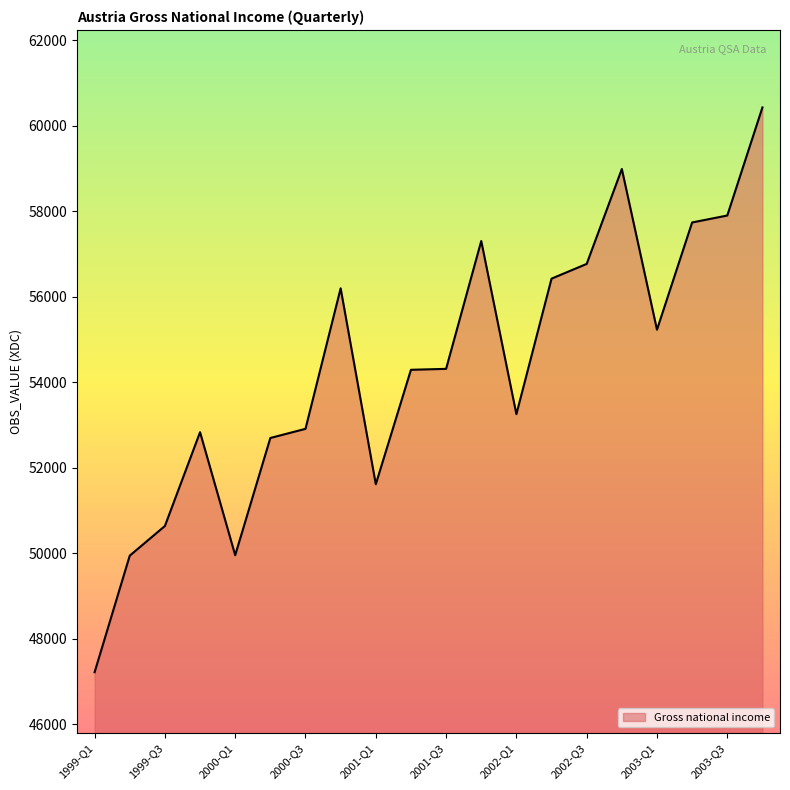

What is the maximum value shown in the chart?

60423.7